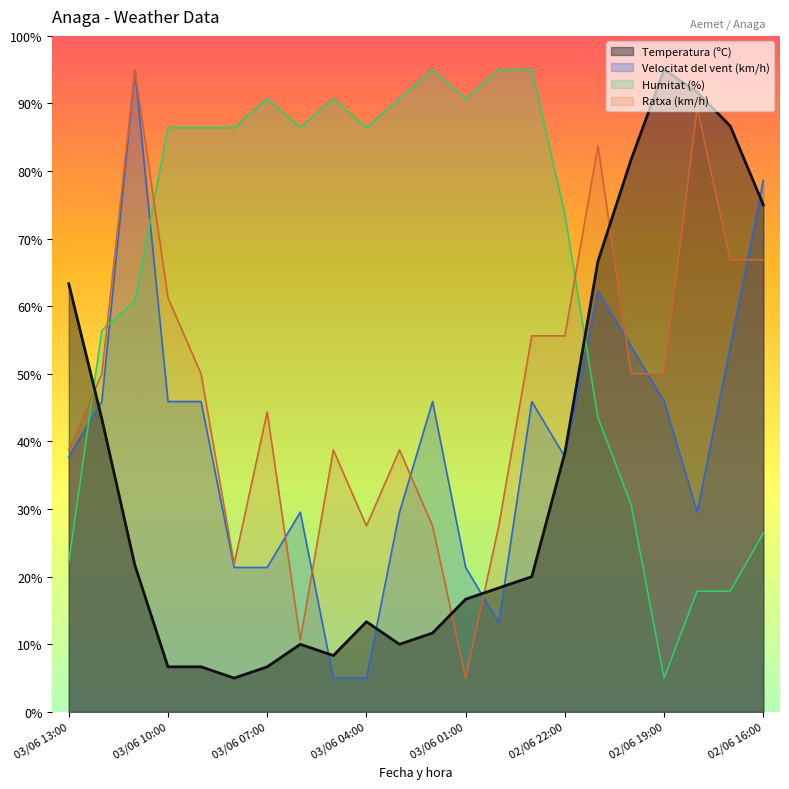

What is the value of the Ratxa (km/h) point at the 14th from the left?

27.5